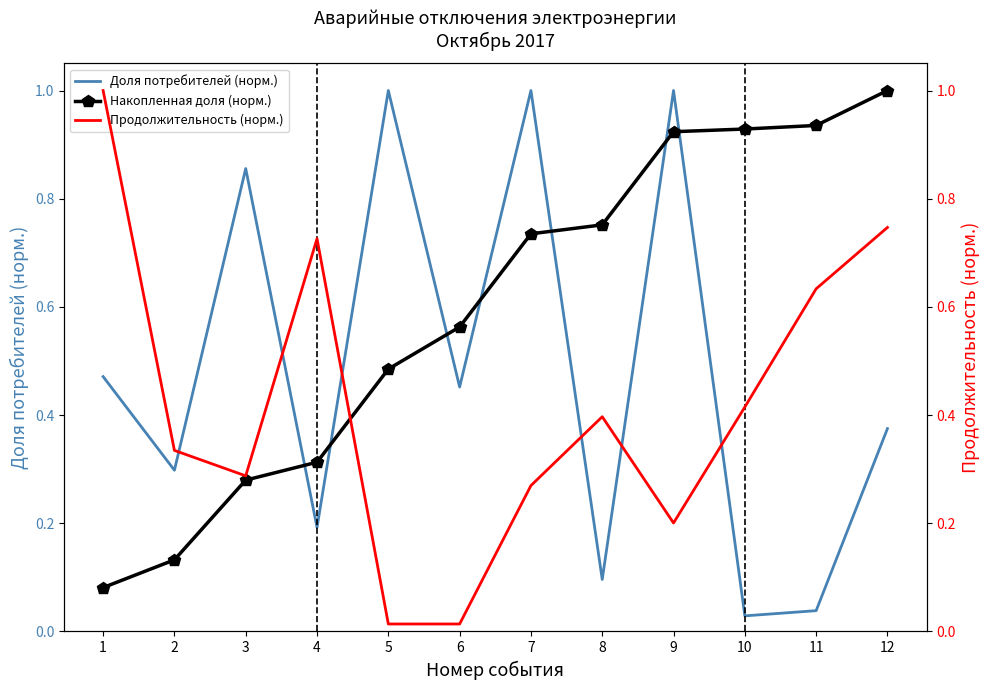

At how many categories does at least one series exceed 0?

12